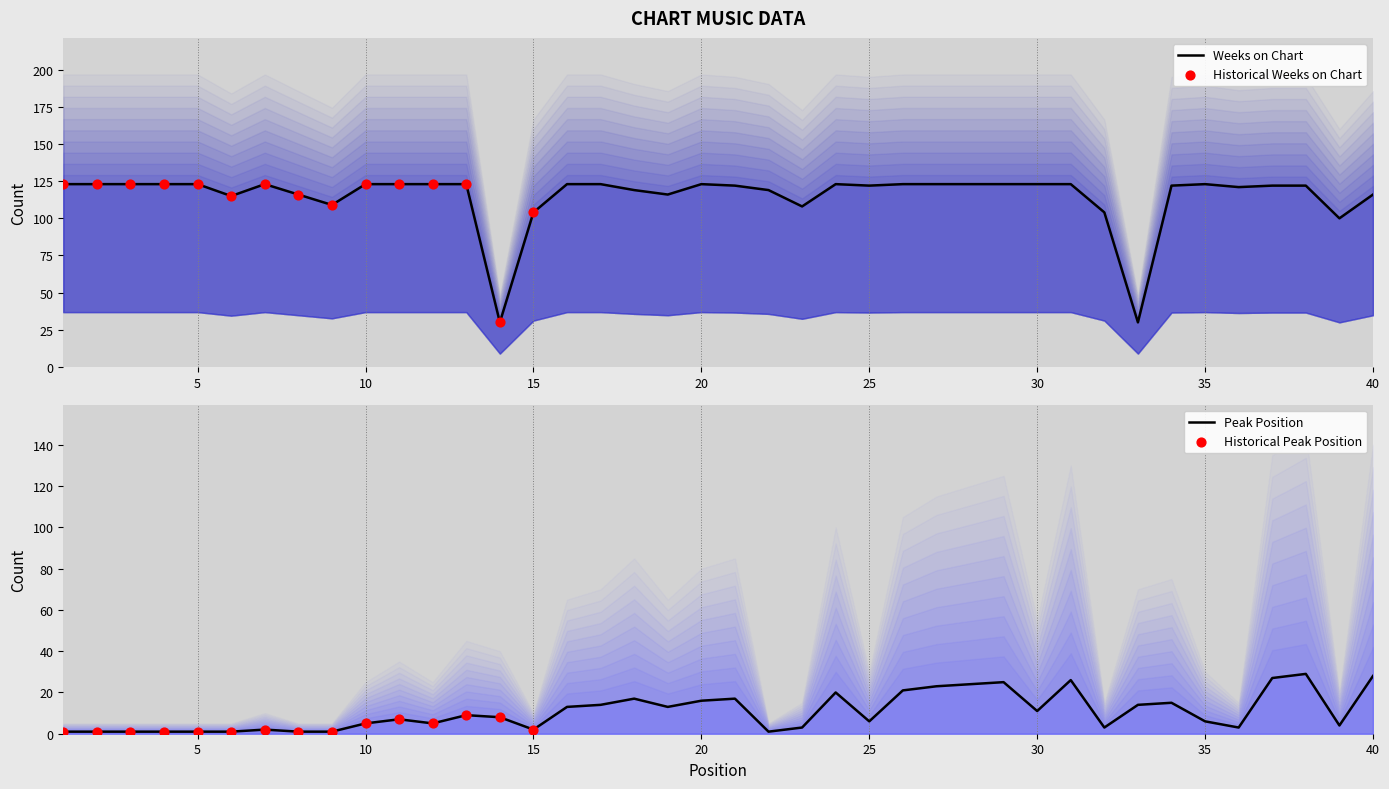

At which category is the sum across all series the highest?

38